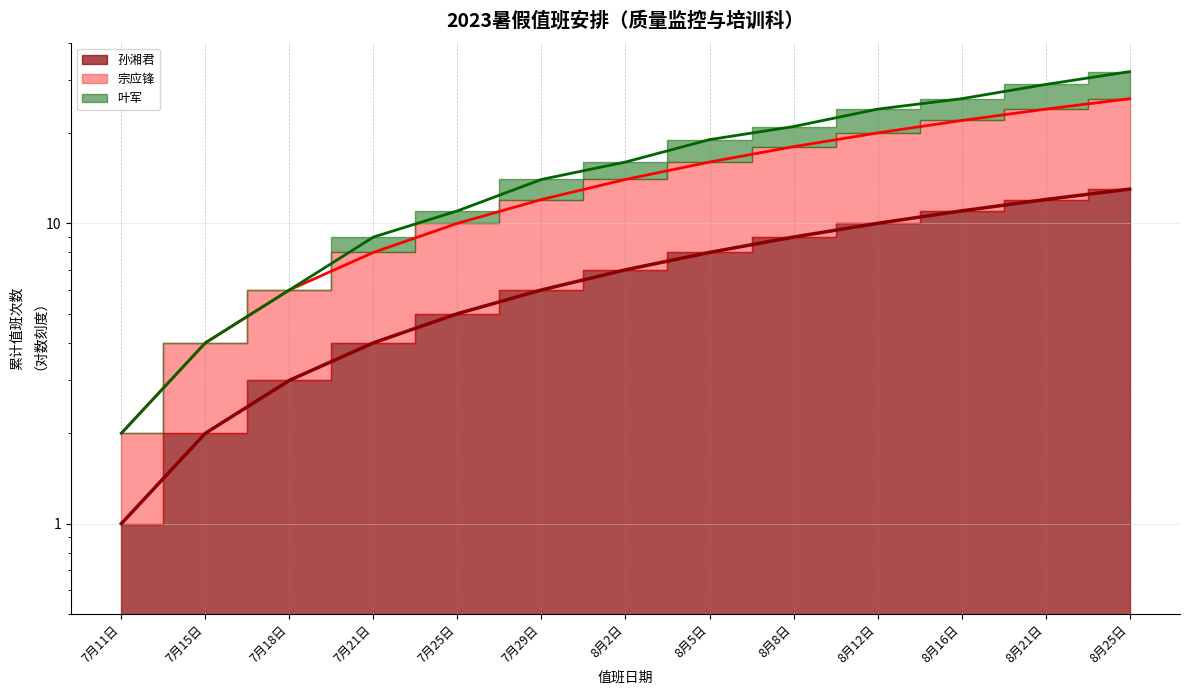

Which series changed the most between 7月25日 and 8月12日?

叶军 累计线